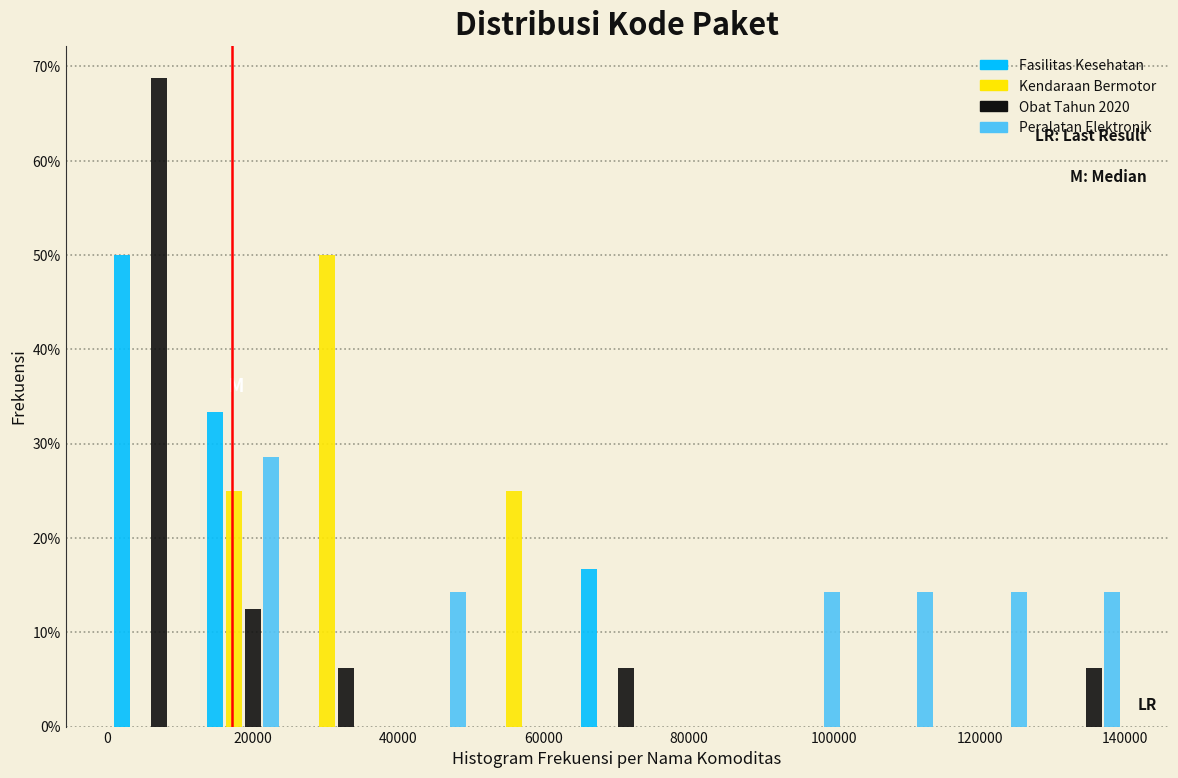

In the Kendaraan Bermotor series, which range on the x-axis has the tallest bar?

26000 to 38000